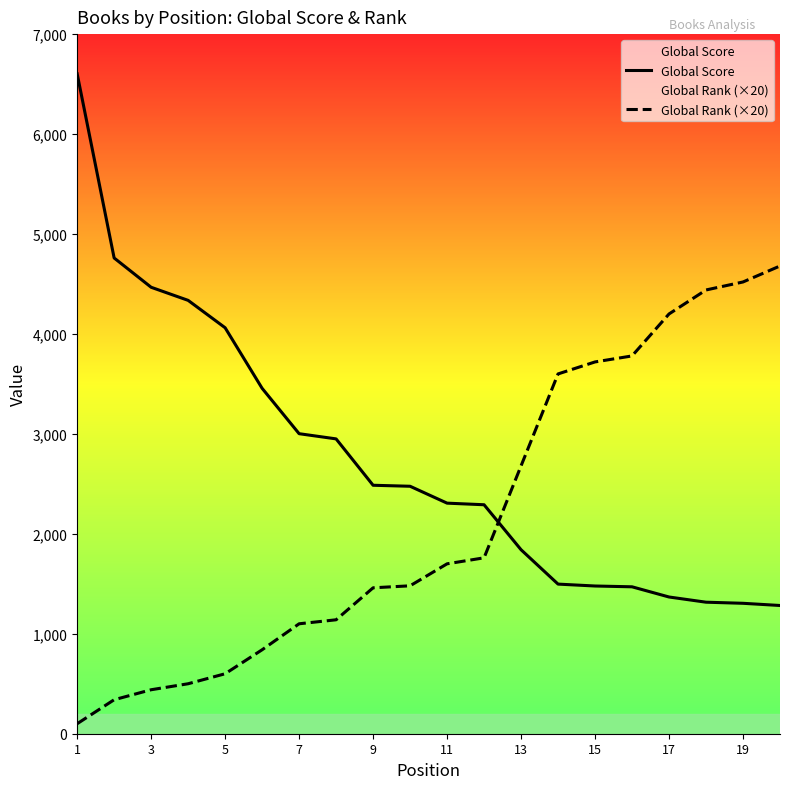

What is the greatest value displayed?

6603